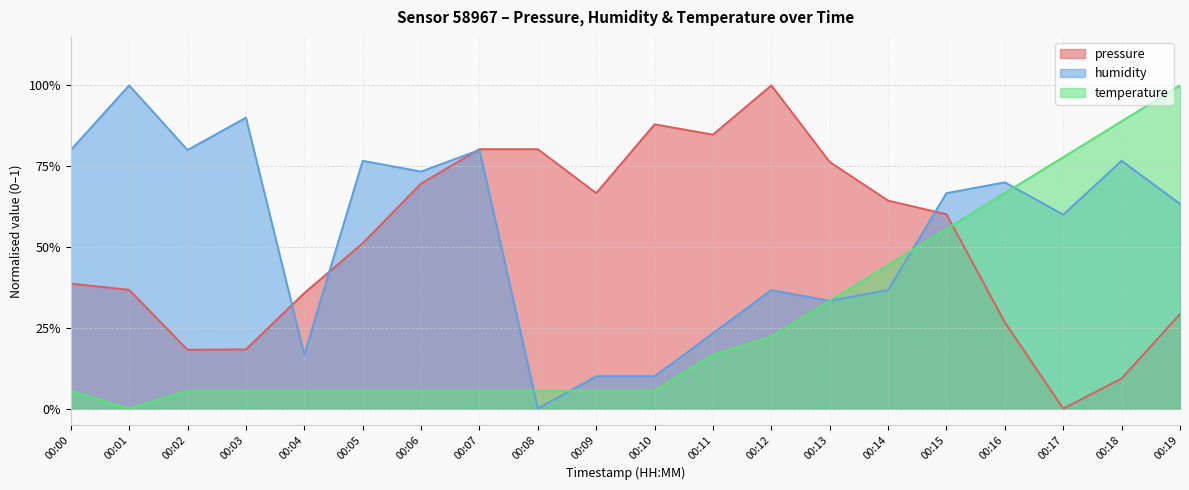

Between 00:06 and 00:09, which series saw the biggest shift?

humidity